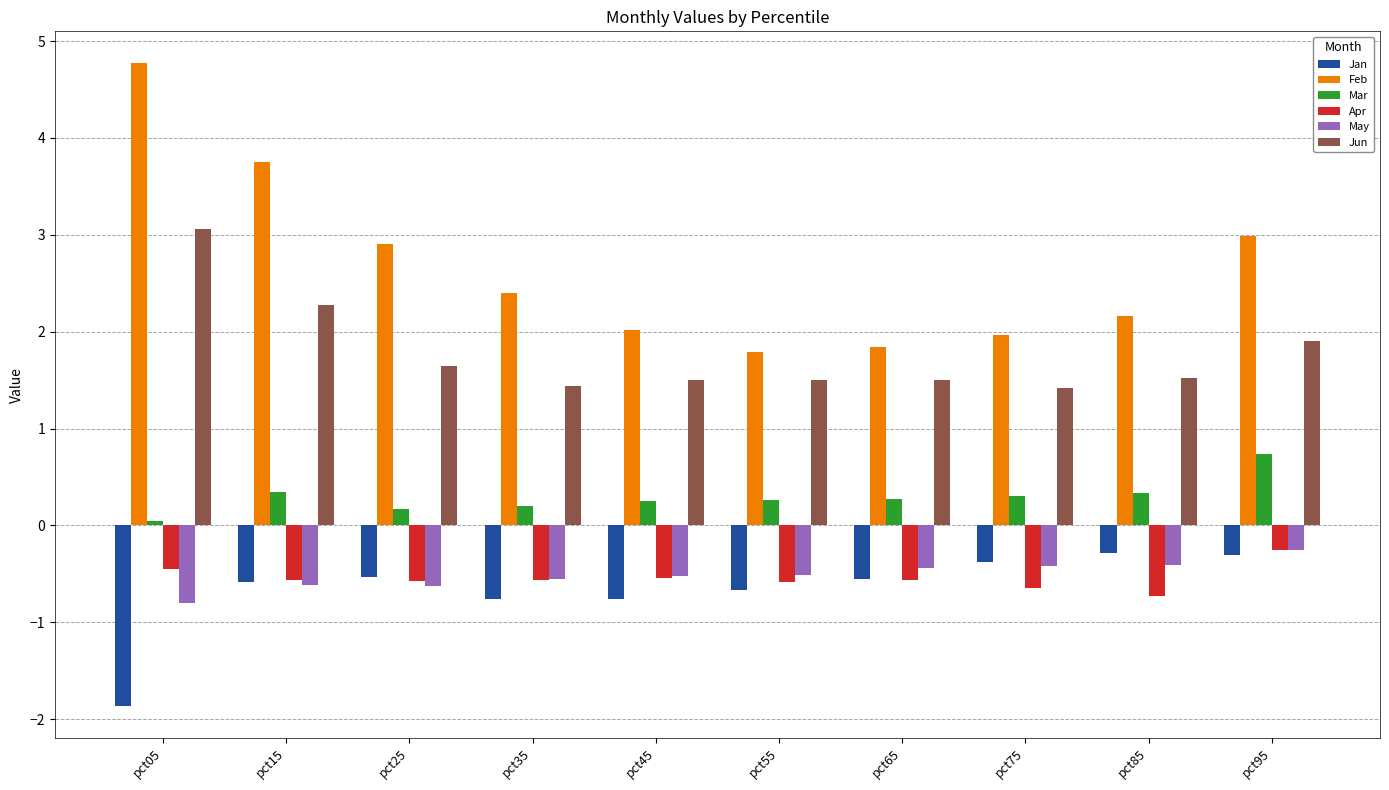

Rank the series at pct05 from highest to lowest value.

Feb, Jun, Mar, Apr, May, Jan